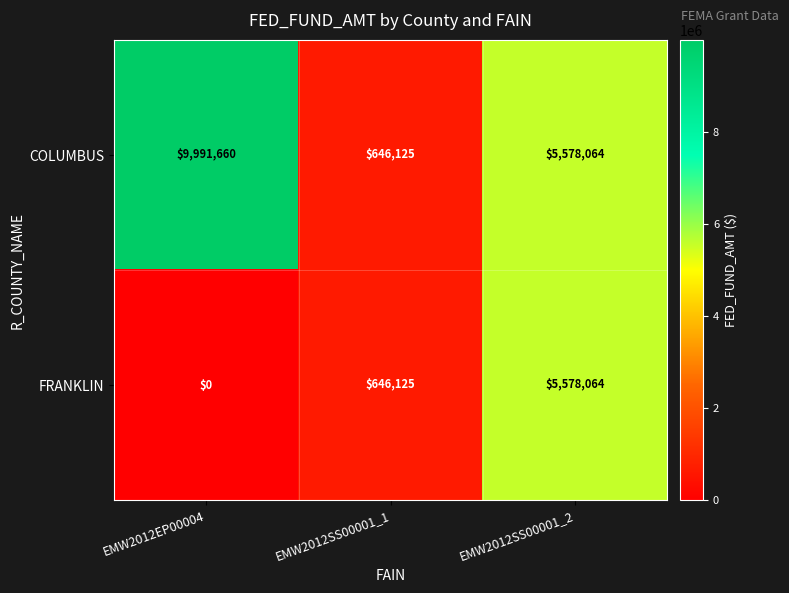

Rank the categories by FRANKLIN value from lowest to highest.

EMW2012EP00004, EMW2012SS00001_1, EMW2012SS00001_2